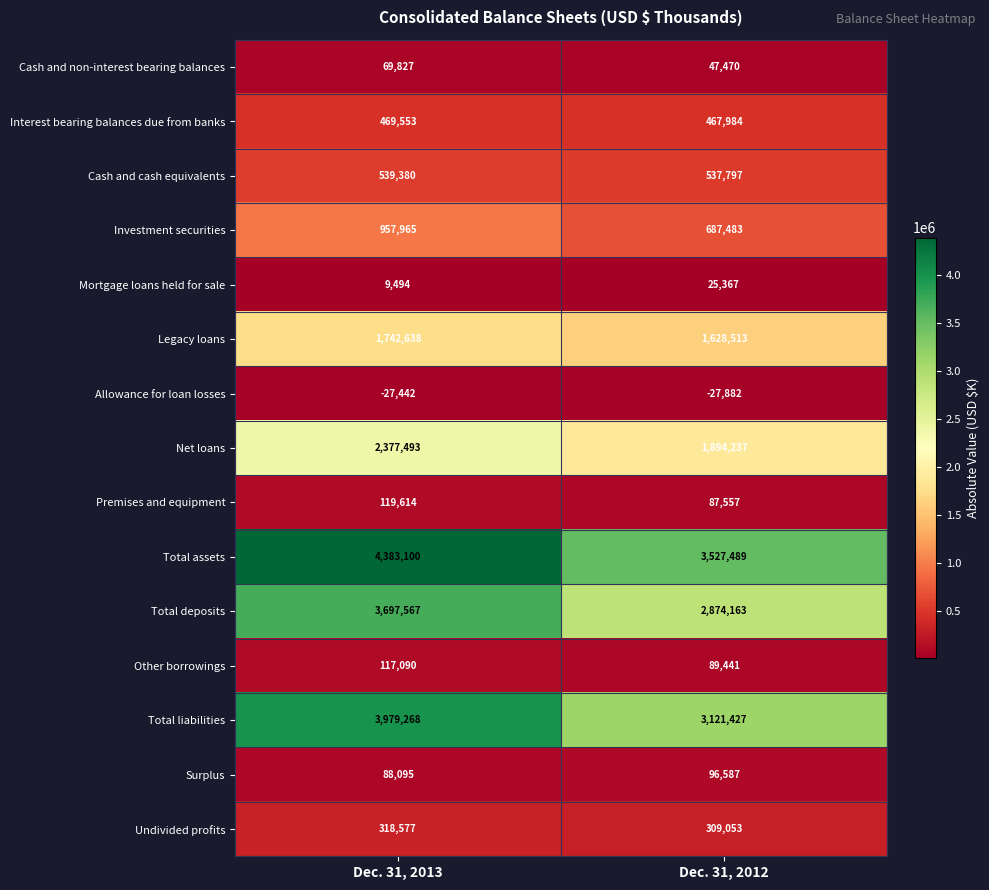

Which category has the lowest value across all series?

Dec. 31, 2012